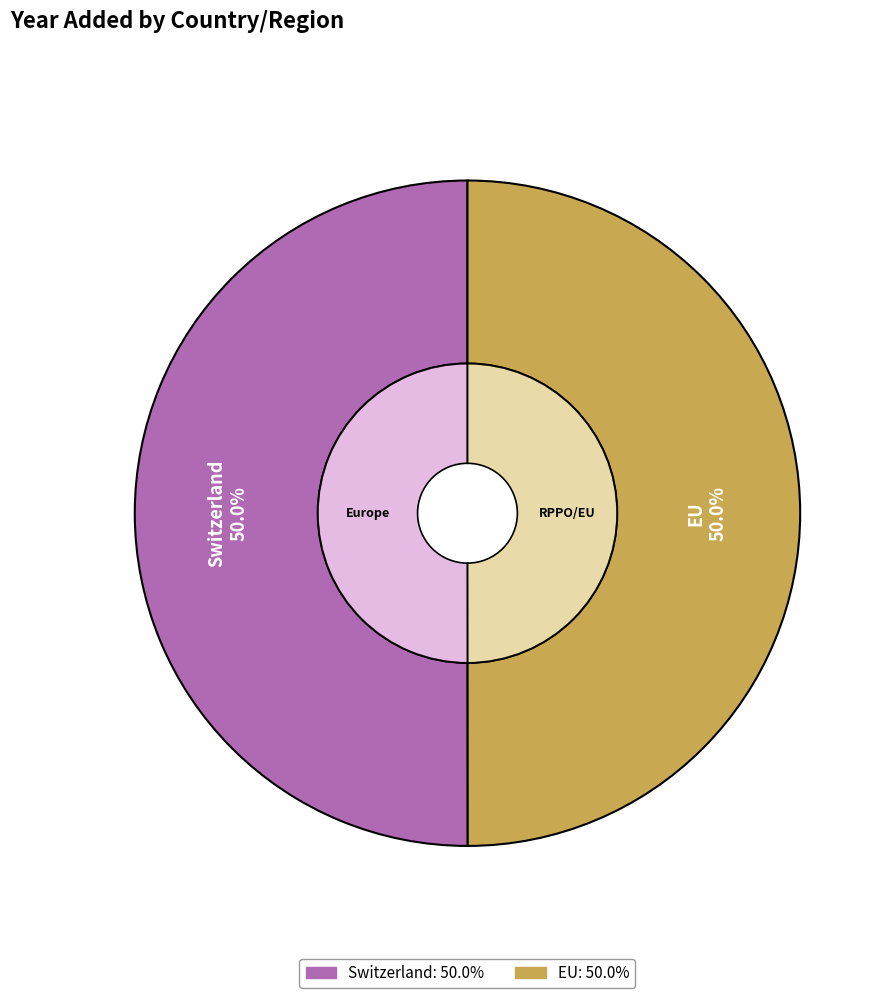

Is there a majority slice in this chart?

Yes